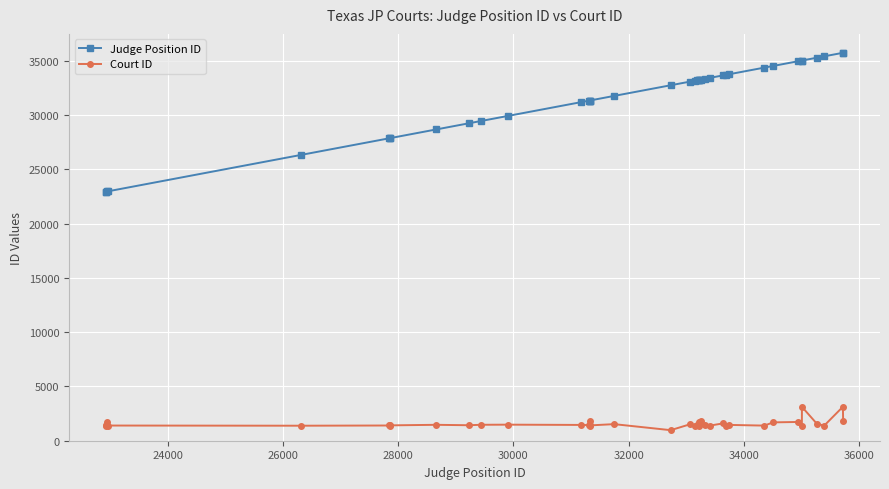

What are all the series names shown in the legend?

Judge Position ID, Court ID